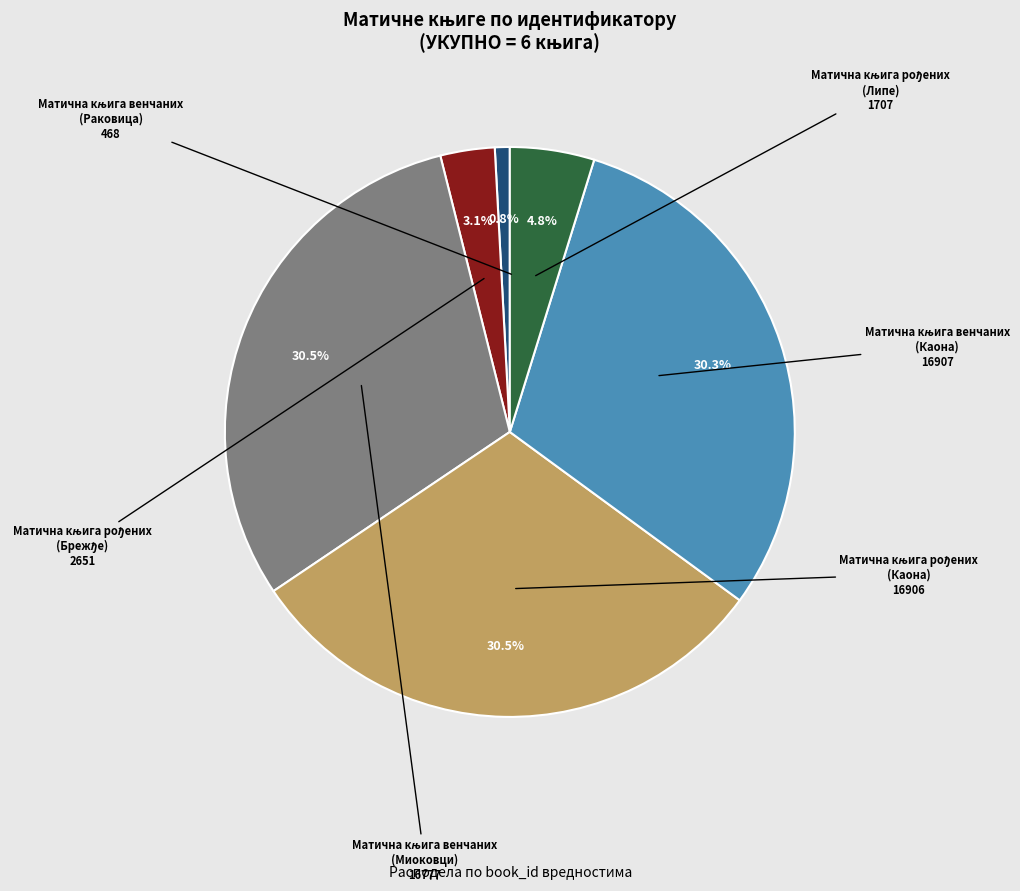

Is there a majority slice in this chart?

No